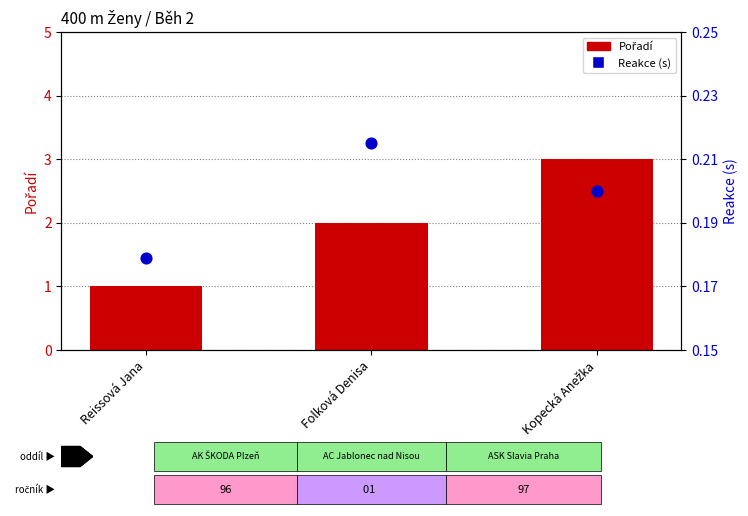

Which series contains the lowest Y value?

Reakce